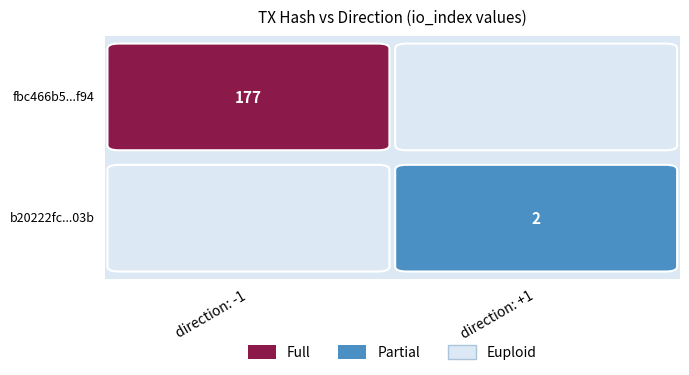

True or false: fbc466b50871ba1bdbc9f2372afc6434a905f94 has a value of 177 at io_index.

True